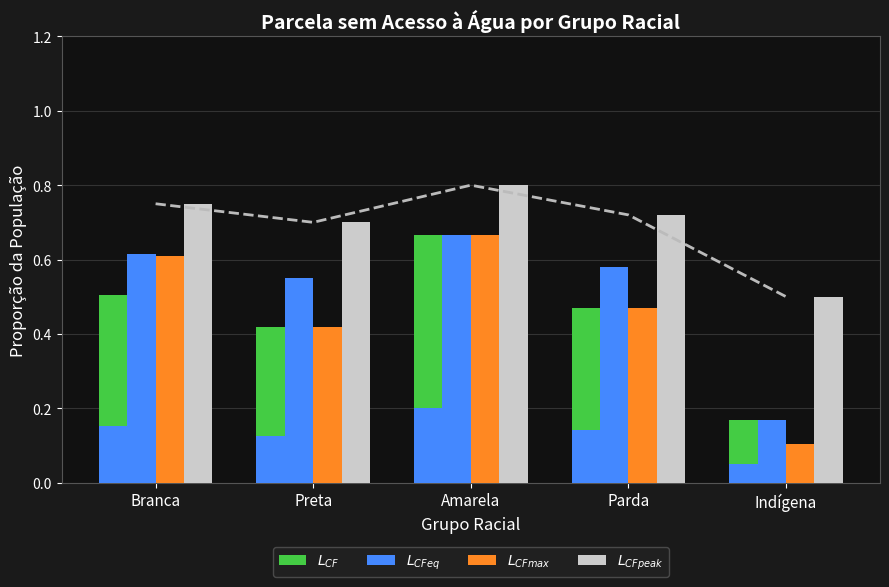

Is the value of $L_{CFeq}$ at Indígena greater than the value of $L_{CF}$ at Indígena?

No